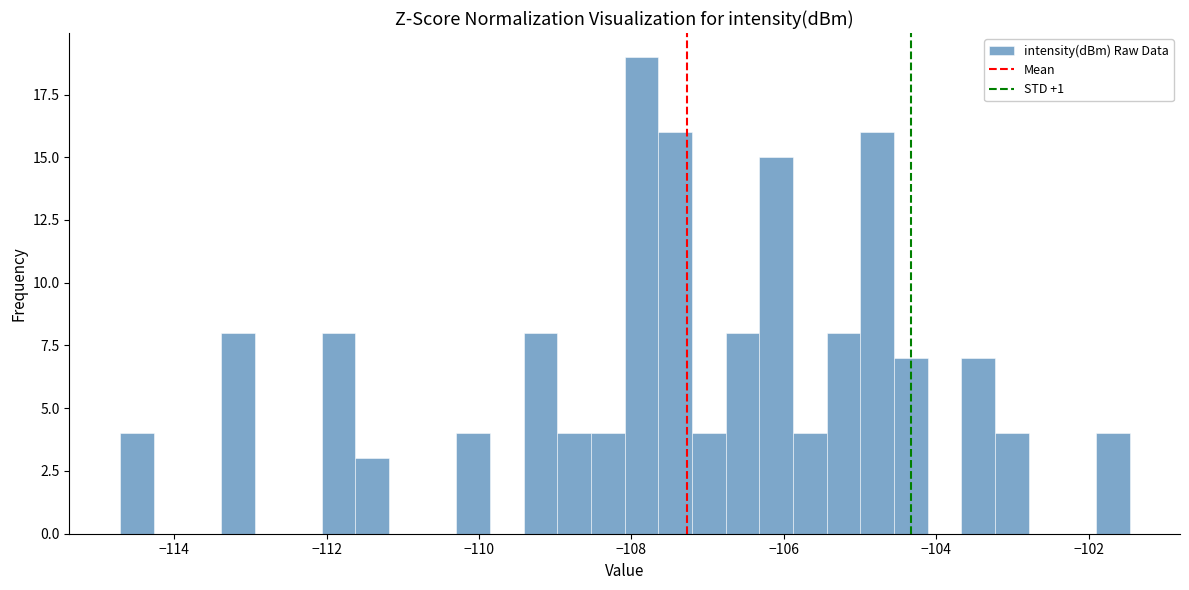

Read against the x-axis, roughly where is the centre of the tallest bar?

-107.8